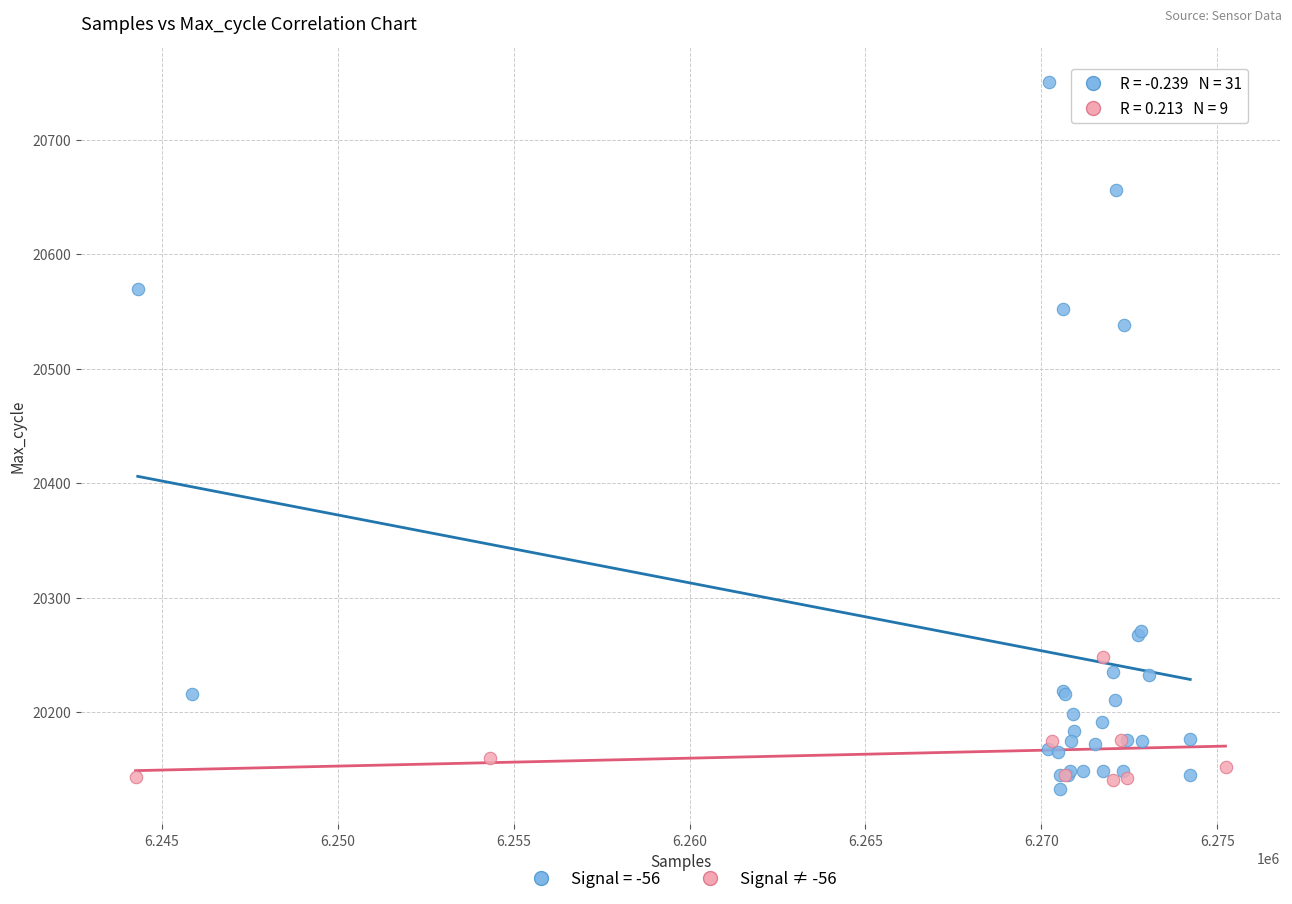

Which series reaches the maximum Y coordinate?

Signal = -56